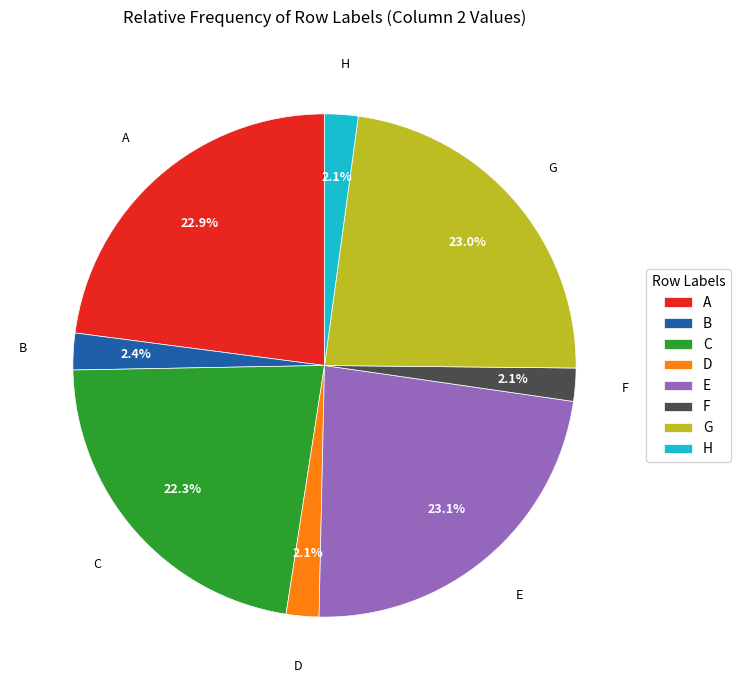

How much of the chart is everything except F?

97.9%